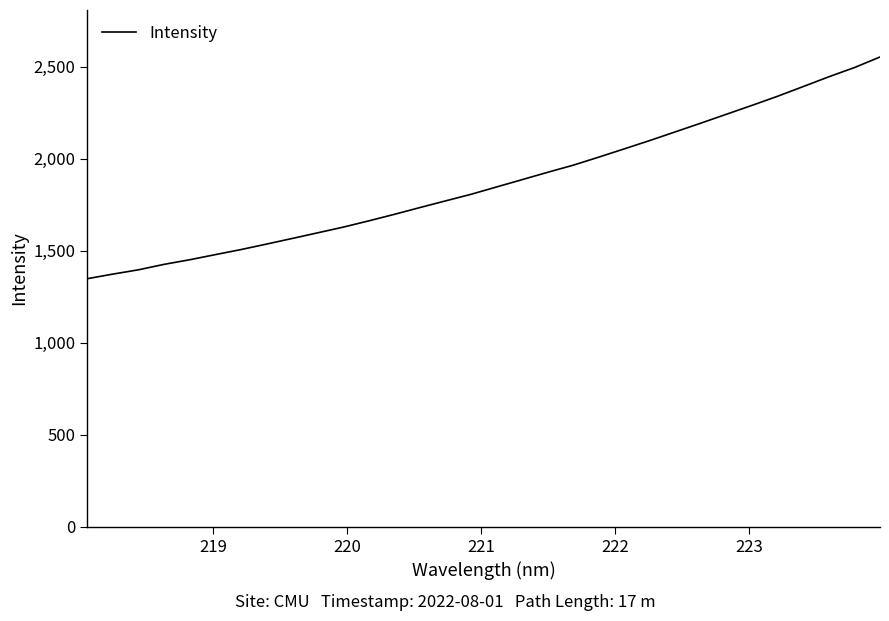

How many lines are shown in the chart?

1